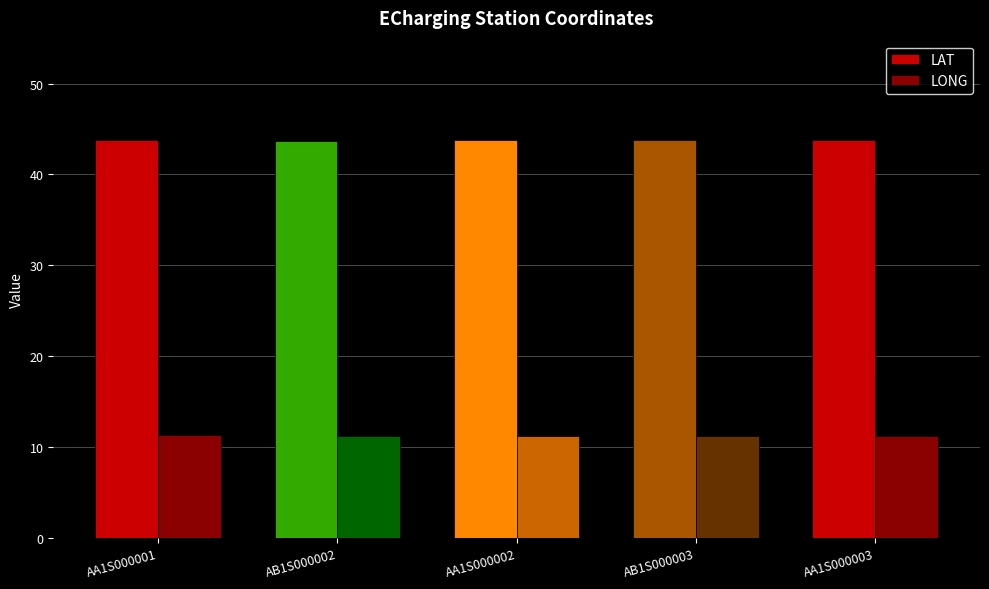

Which series has the largest range (max minus min)?

LONG